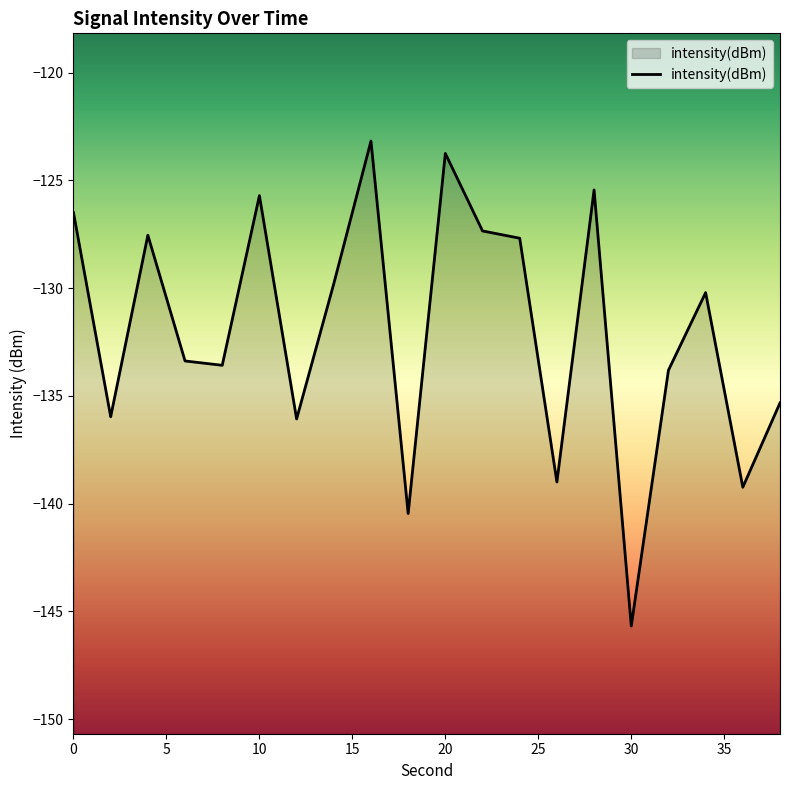

How many lines are shown in the chart?

1